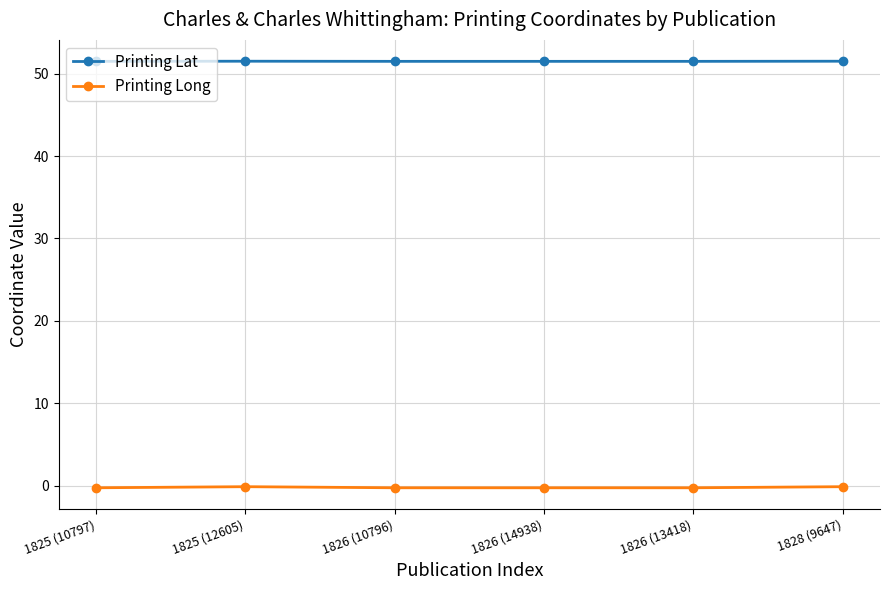

What is the greatest value displayed?

51.5